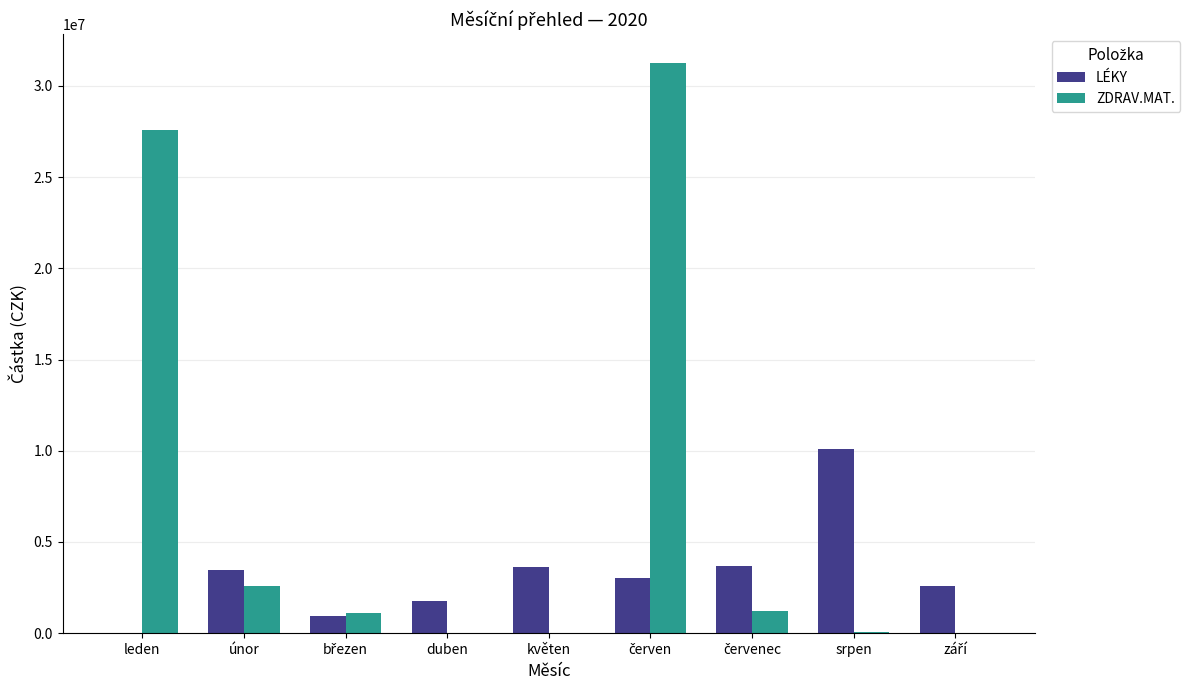

How many positive values does the LÉKY series have?

8